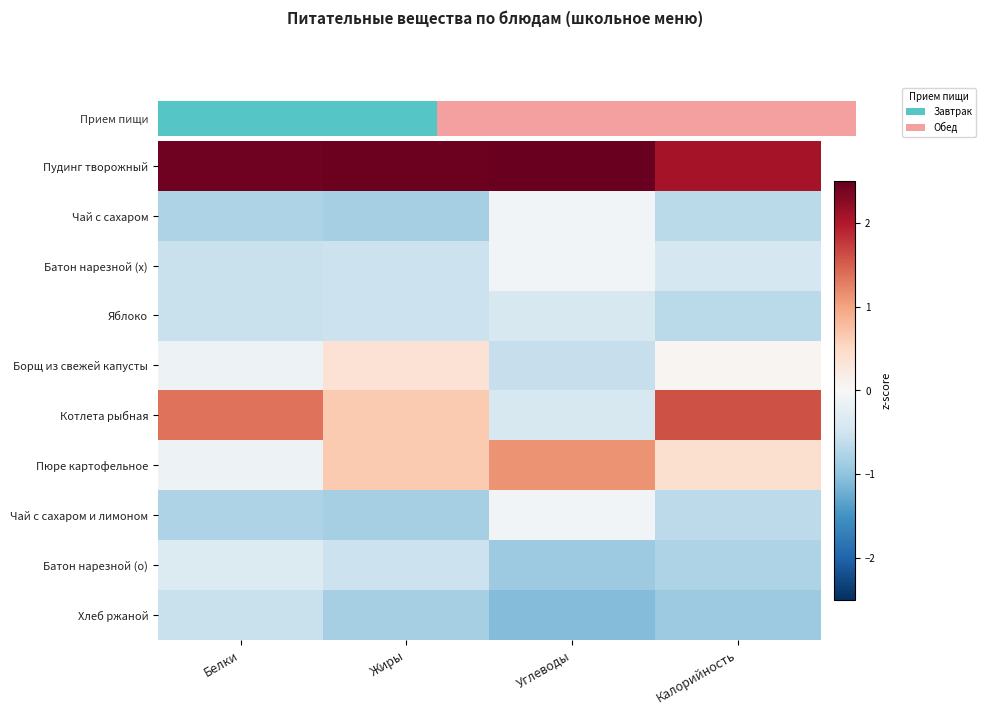

Count the number of data series in this chart.

10